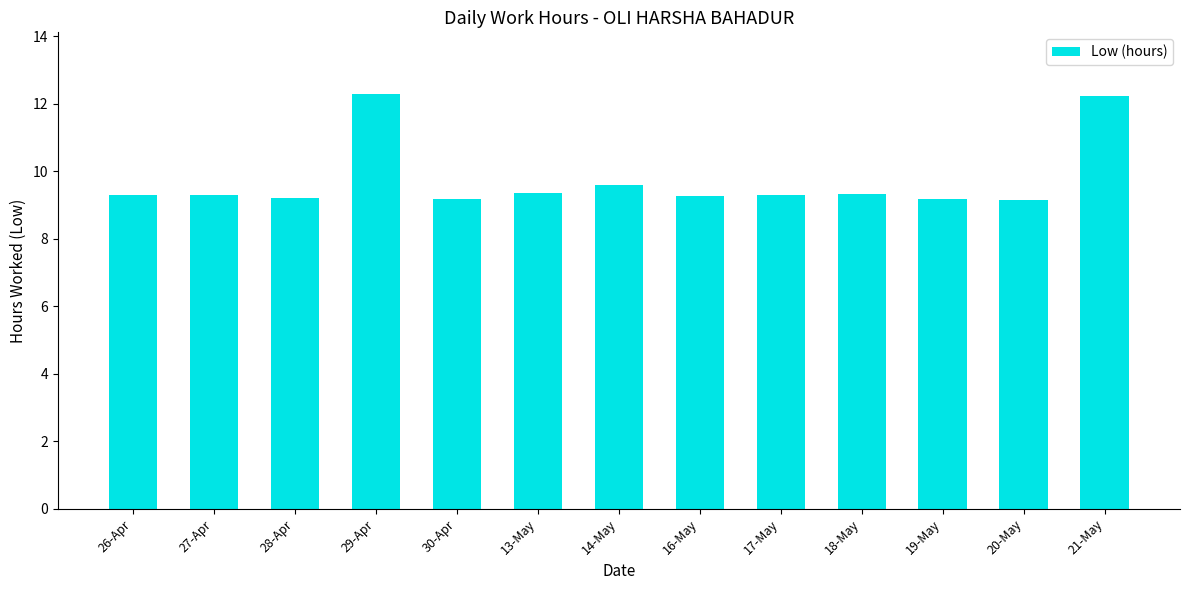

What is the approximate value at 30-Apr?

9.2